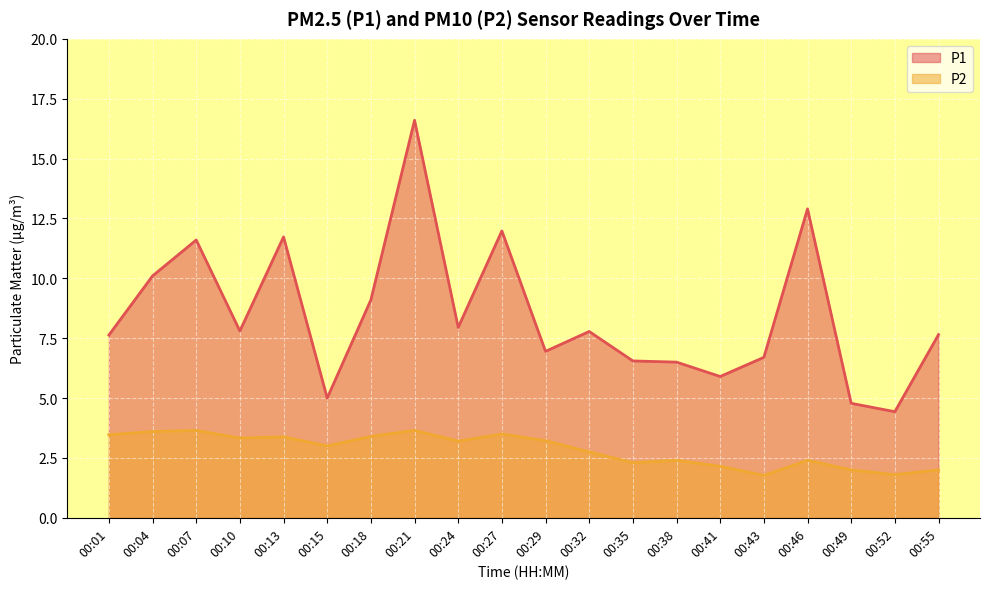

True or false: P2 and P1 cross at least once.

False